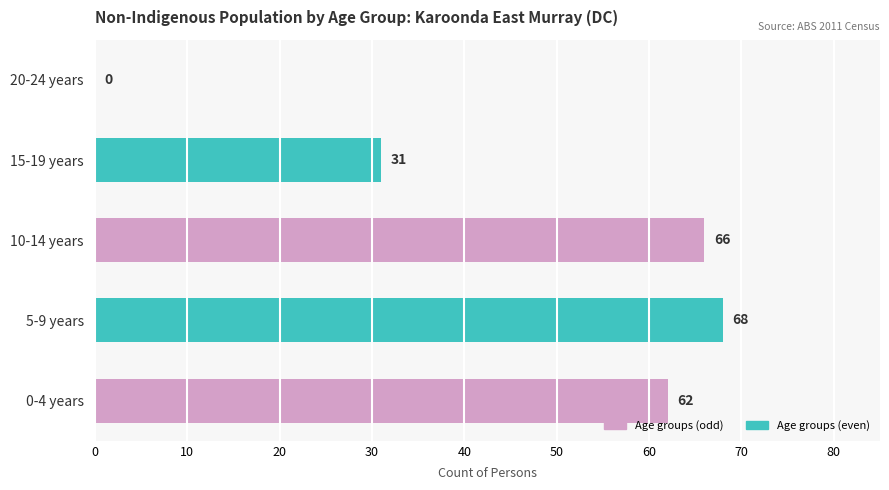

What is the change in value from 0-4 years to 20-24 years?

-62